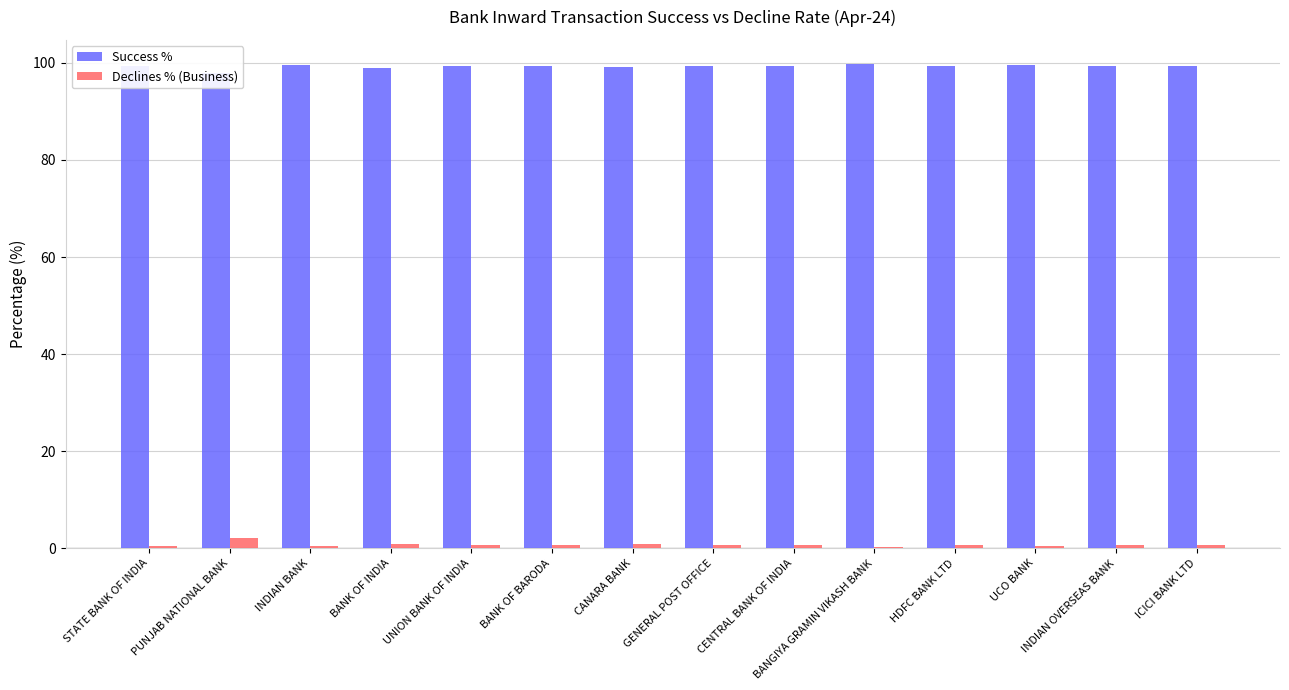

How many bars are there in total?

28